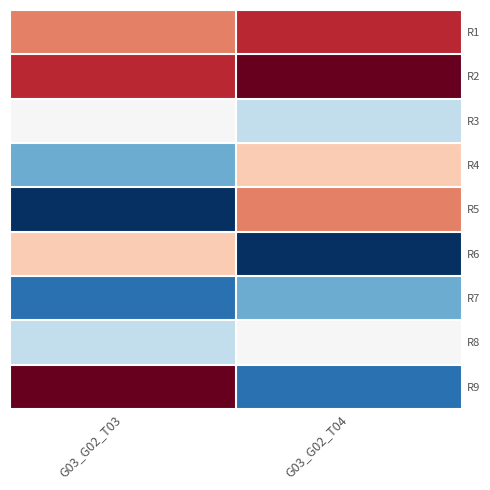

Reading left to right, extract all data points from this chart.

R1: G03_G02_T03=7	G03_G02_T04=8
R2: G03_G02_T03=8	G03_G02_T04=9
R3: G03_G02_T03=5	G03_G02_T04=4
R4: G03_G02_T03=3	G03_G02_T04=6
R5: G03_G02_T03=1	G03_G02_T04=7
R6: G03_G02_T03=6	G03_G02_T04=1
R7: G03_G02_T03=2	G03_G02_T04=3
R8: G03_G02_T03=4	G03_G02_T04=5
R9: G03_G02_T03=9	G03_G02_T04=2